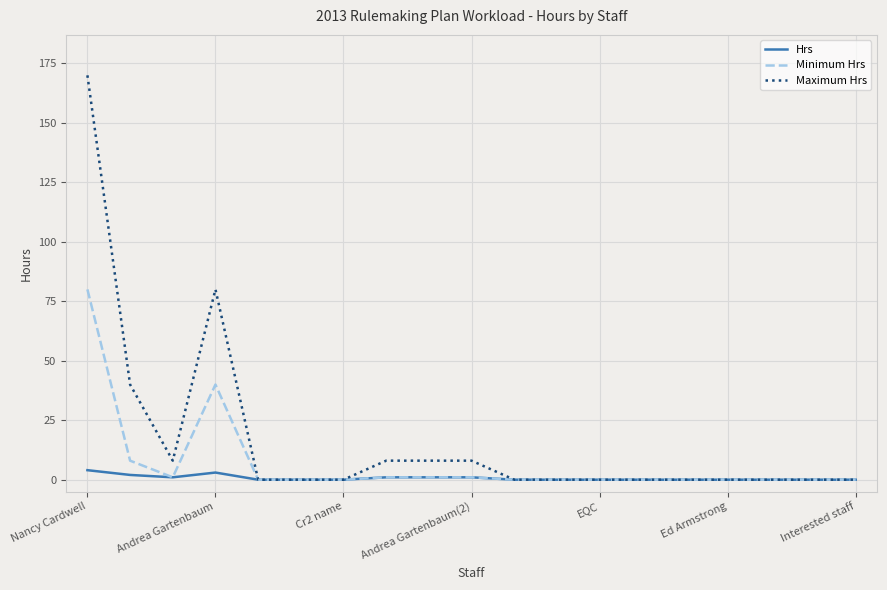

Which series has the largest range (max minus min)?

Maximum Hrs